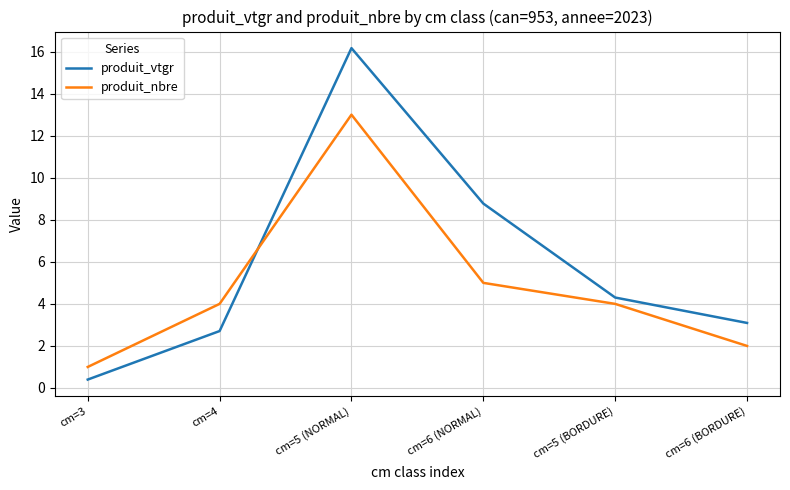

How many times do produit_nbre and produit_vtgr cross each other?

1